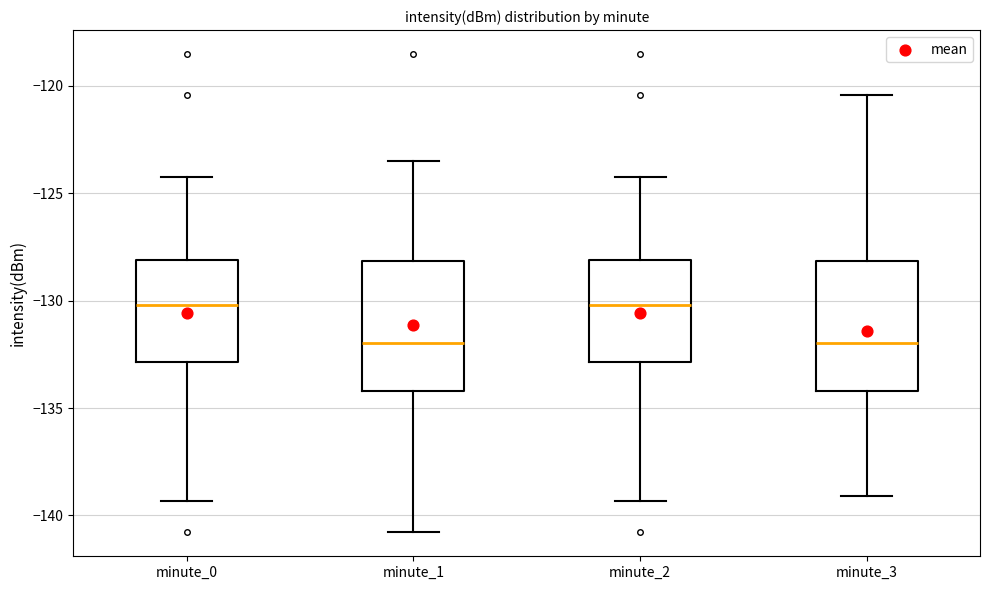

Where does the upper whisker of the box for minute_0 end on the y-axis? The values are not printed on the chart, so give them approximately, as read against the axis.

-124.0